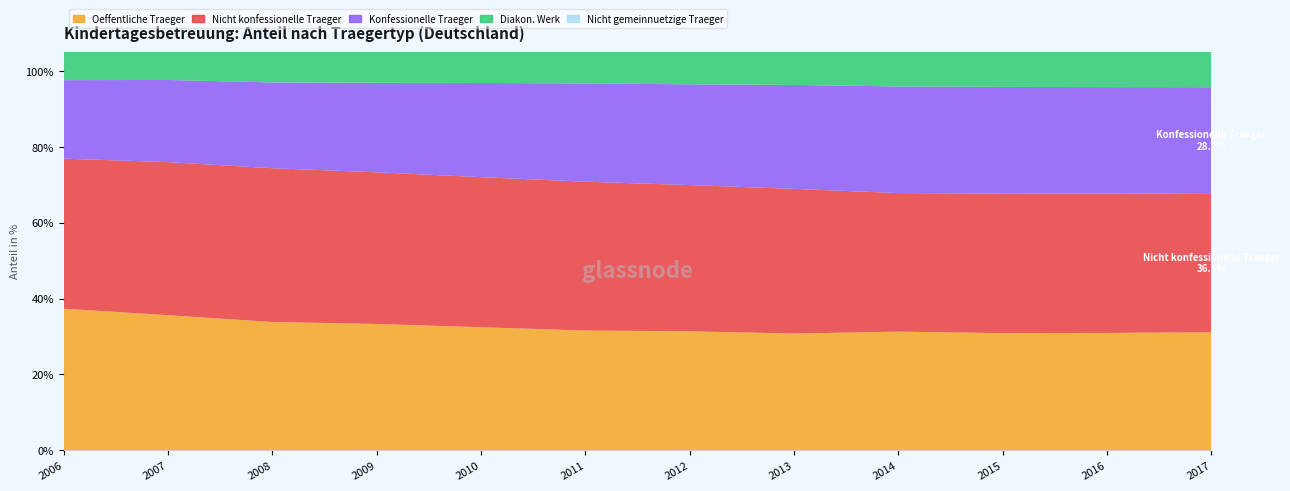

Reading left to right, what are all the values shown in this chart?

Oeffentliche Traeger: 2006=37.4	2007=35.6	2008=33.8	2009=33.3	2010=32.5	2011=31.6	2012=31.4	2013=30.8	2014=31.3	2015=30.9	2016=31.0	2017=31.1
Nicht konfessionelle Traeger: 2006=39.6	2007=40.4	2008=40.6	2009=40.0	2010=39.6	2011=39.3	2012=38.6	2013=38.2	2014=36.6	2015=36.8	2016=36.8	2017=36.5
Konfessionelle Traeger: 2006=20.7	2007=21.7	2008=22.6	2009=23.6	2010=24.9	2011=25.9	2012=26.6	2013=27.4	2014=28.1	2015=28.1	2016=28.1	2017=28.2
Diakon. Werk: 2006=11.2	2007=11.5	2008=11.9	2009=12.4	2010=12.9	2011=13.4	2012=13.7	2013=14.1	2014=14.3	2015=14.4	2016=14.5	2017=14.5
Nicht gemeinnuetzige Traeger: 2006=2.3	2007=2.3	2008=3.0	2009=3.0	2010=3.1	2011=3.2	2012=3.4	2013=3.6	2014=4.0	2015=4.1	2016=4.2	2017=4.2